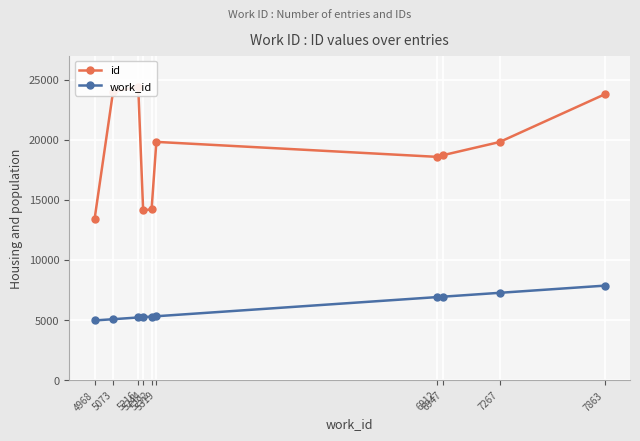

How many distinct data groups are displayed?

2